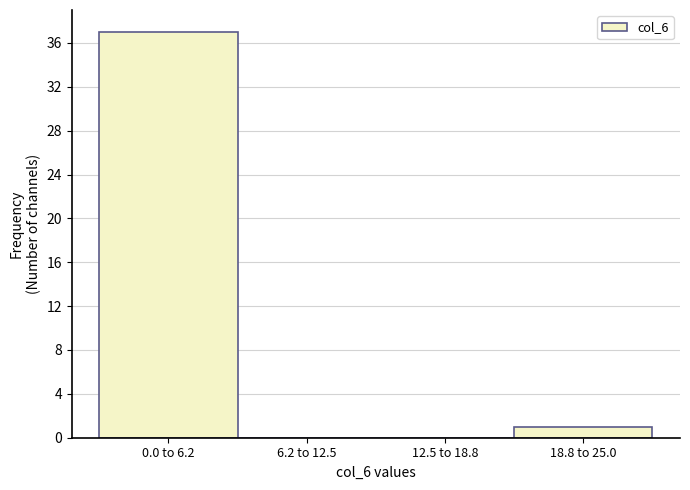

Reading left to right, what are all the values shown in this chart?

0.0 to 6.2=37	6.2 to 12.5=0	12.5 to 18.8=0	18.8 to 25.0=1